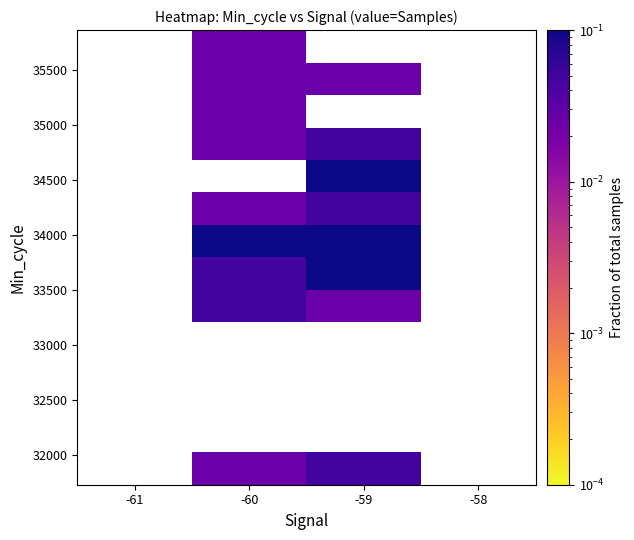

Between -61 and -59, which is larger?

-59